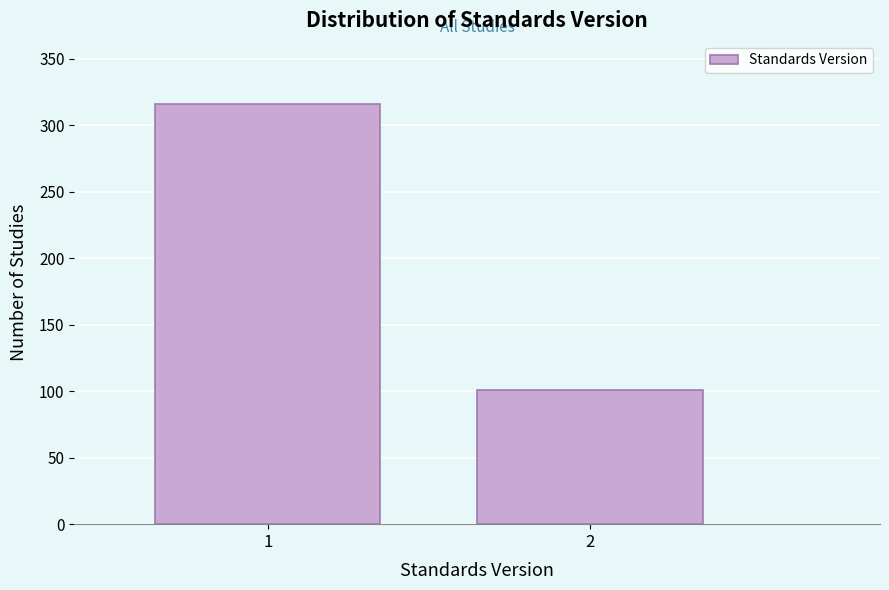

Reading left to right, list all the values displayed in this chart.

1=316	2=101